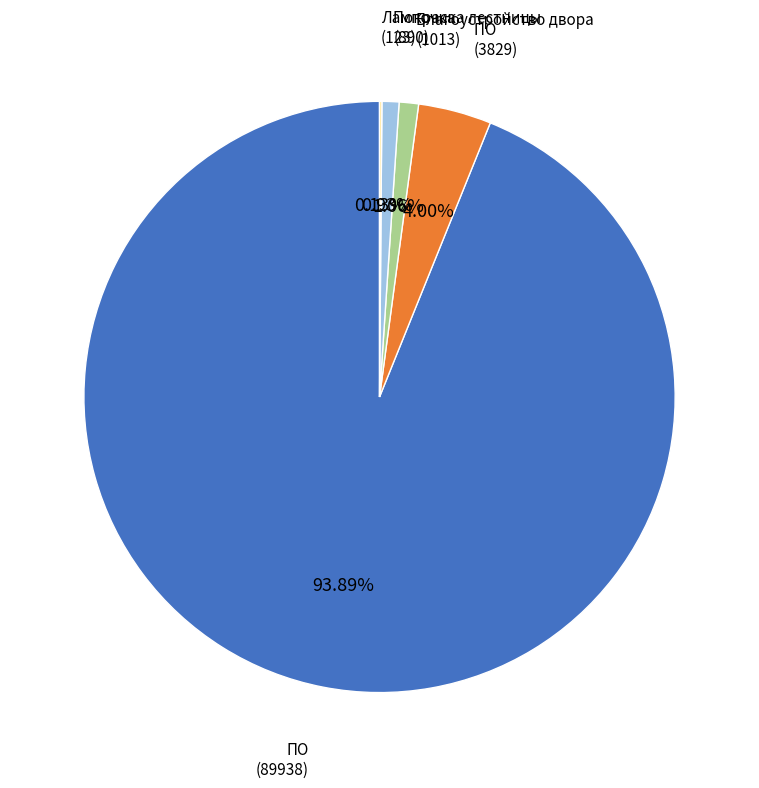

Is there any slice that represents more than half of the pie?

Yes